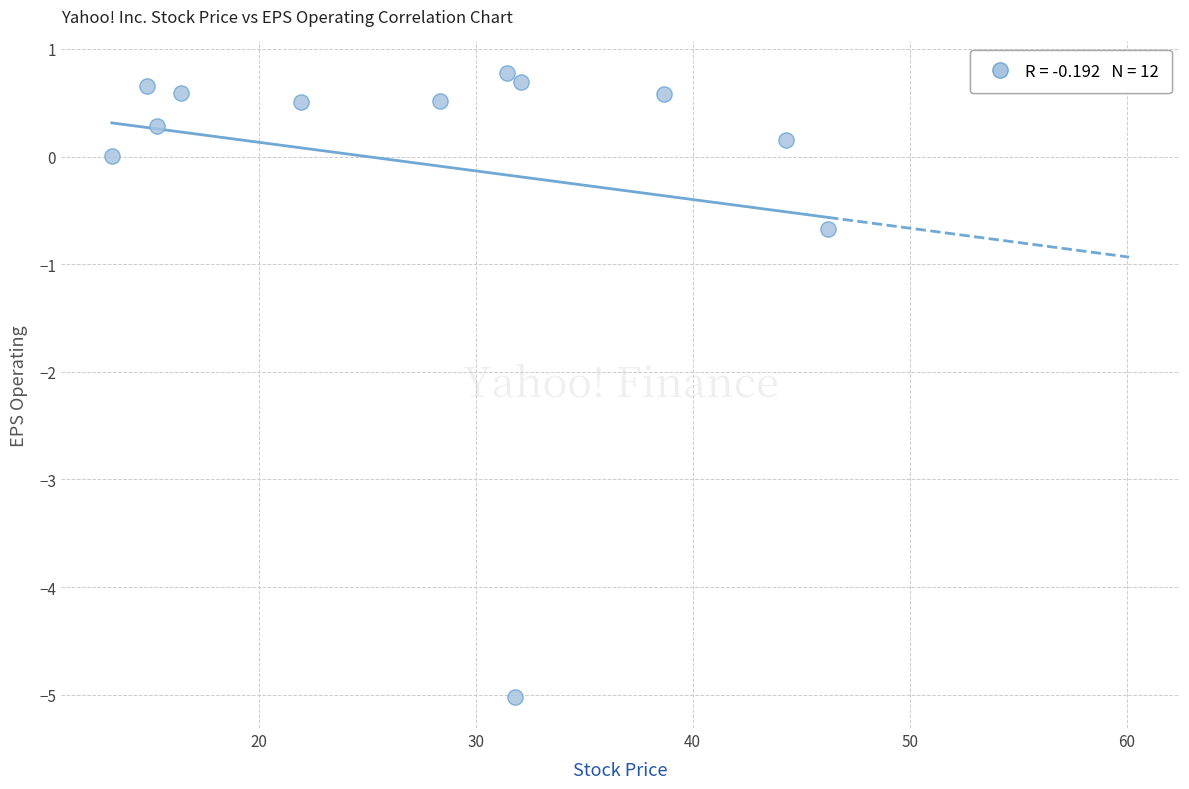

What Y value in the scatter plot is closest to -2?

-0.7